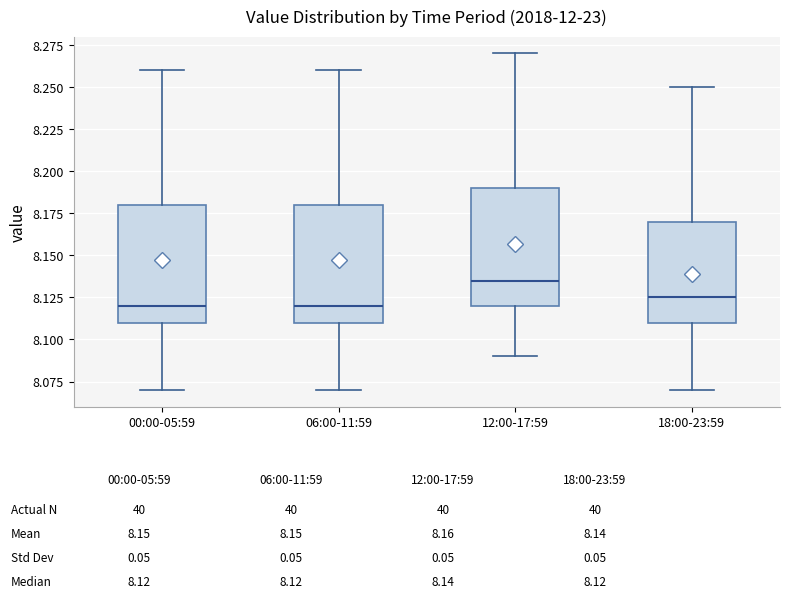

Reading left to right, transcribe this box plot: for each box, give where its median line is, the range the box spans, and where its two whiskers end, as read against the y-axis. The values are not printed on the chart, so give them approximately, as read against the axis.

00:00-05:59: median 8.120, box 8.110 to 8.180, whiskers 8.070 to 8.260
06:00-11:59: median 8.120, box 8.110 to 8.180, whiskers 8.070 to 8.260
12:00-17:59: median 8.135, box 8.120 to 8.190, whiskers 8.090 to 8.270
18:00-23:59: median 8.125, box 8.110 to 8.170, whiskers 8.070 to 8.250